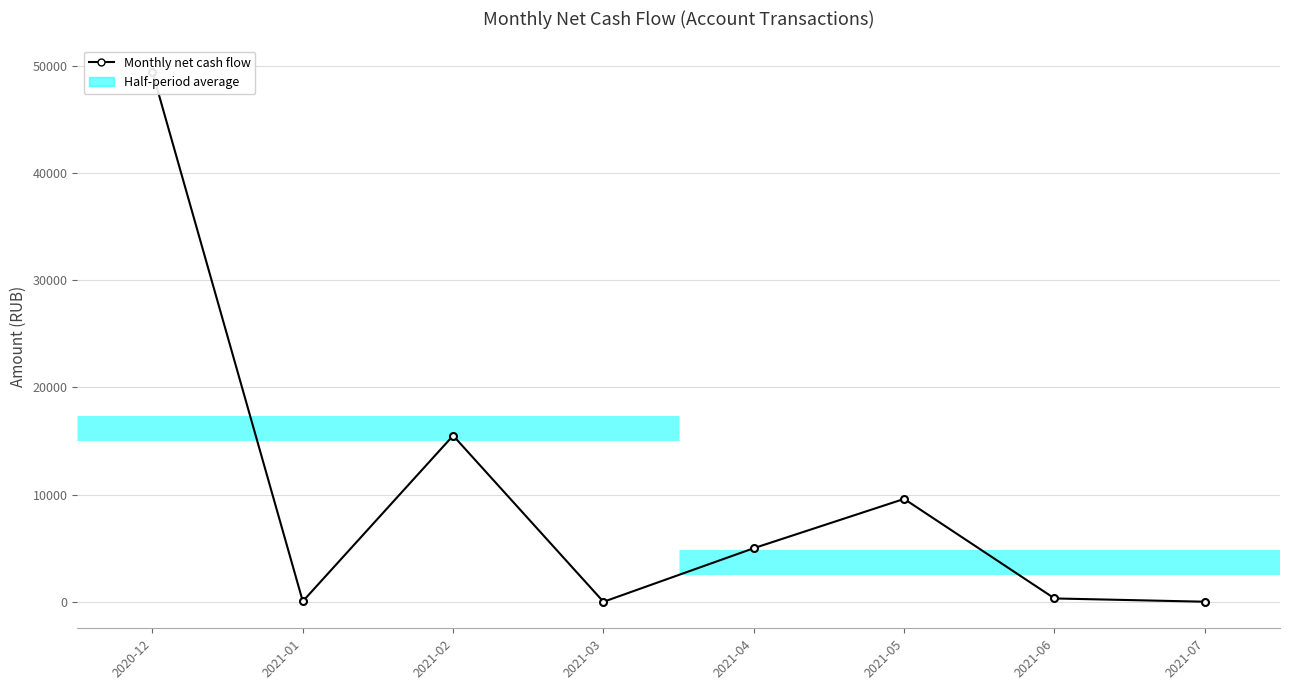

List the labels in order of value, largest first.

2020-12, 2021-02, 2021-05, 2021-04, 2021-06, 2021-01, 2021-07, 2021-03